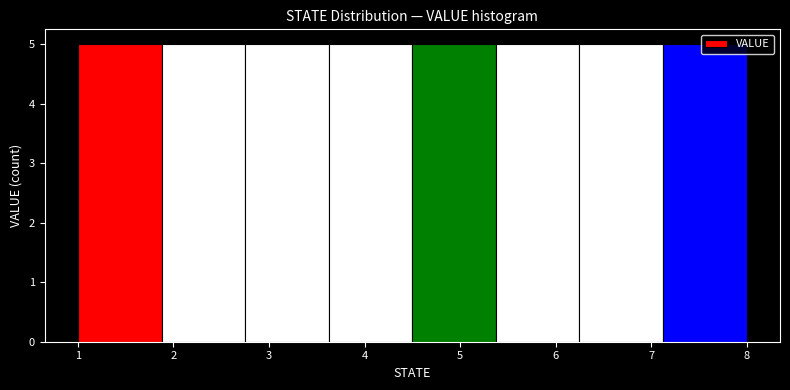

Reading left to right, list every bar in this chart as the range it spans on the x-axis followed by its height. Neither the bar edges nor the heights are printed on the chart, so give them approximately, as read against the axes.

1.0 to 1.9: 5
1.9 to 2.8: 5
2.8 to 3.6: 5
3.6 to 4.5: 5
4.5 to 5.4: 5
5.4 to 6.3: 5
6.3 to 7.1: 5
7.1 to 8.0: 5